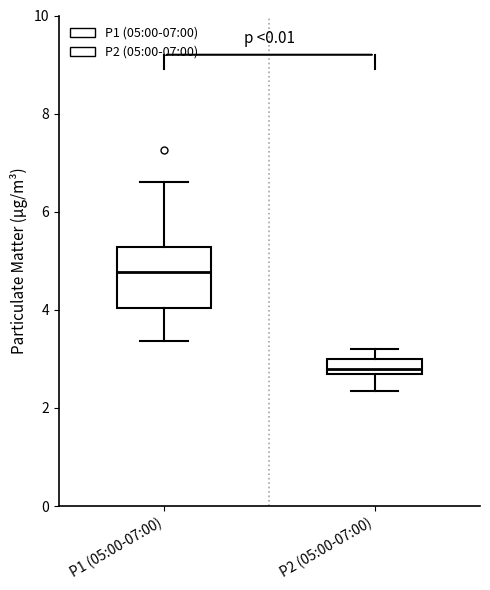

Which box has the highest median line?

P1 (05:00-07:00)